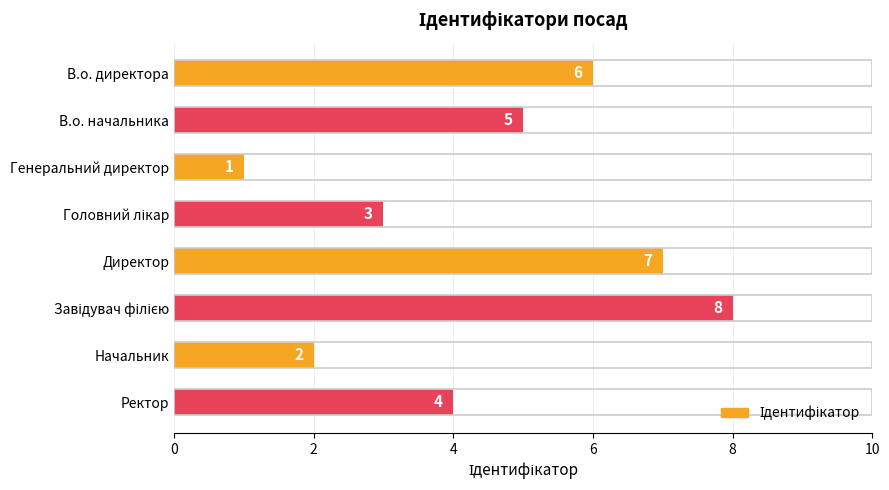

Approximately how many times larger is the value at Директор compared to В.о. начальника?

1.4